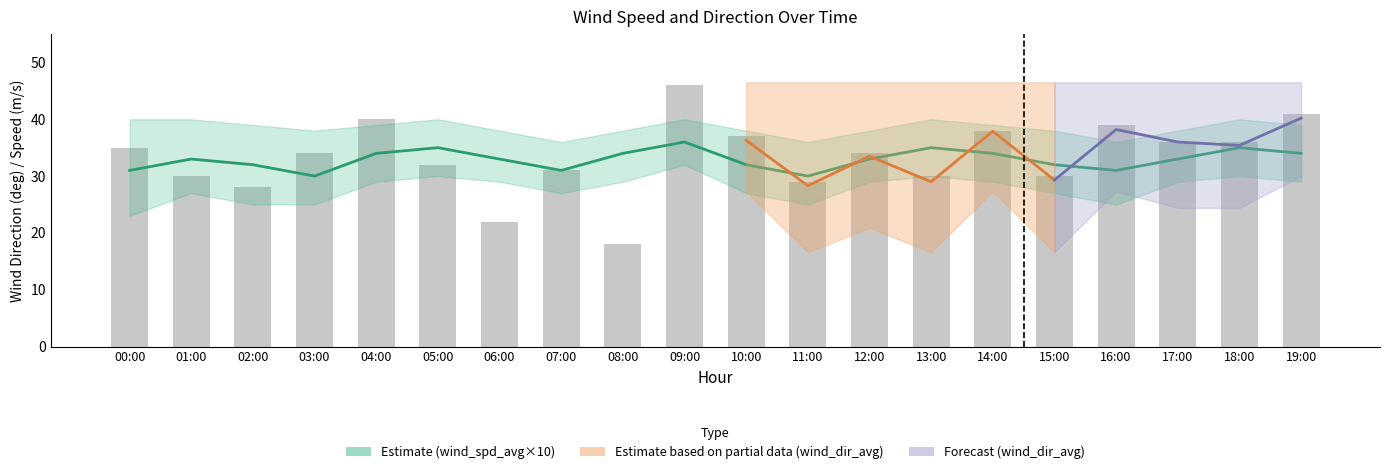

Reading left to right, transcribe all the data shown in this chart.

35	30	28	34	40	32	22	31	18	46	37	29	34	30	38	30	39	36	36	41